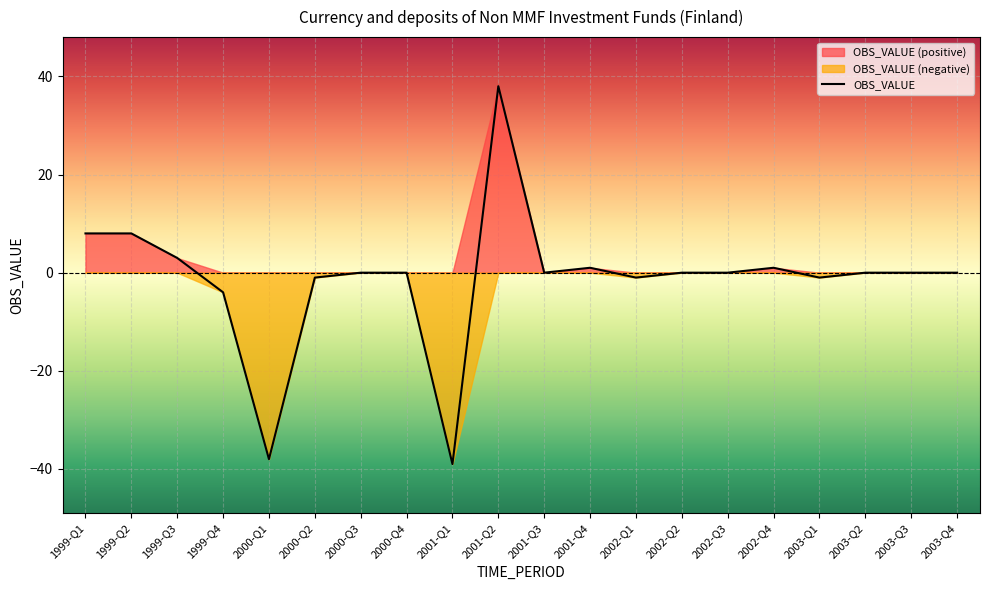

What is the minimum value shown in the chart?

-39